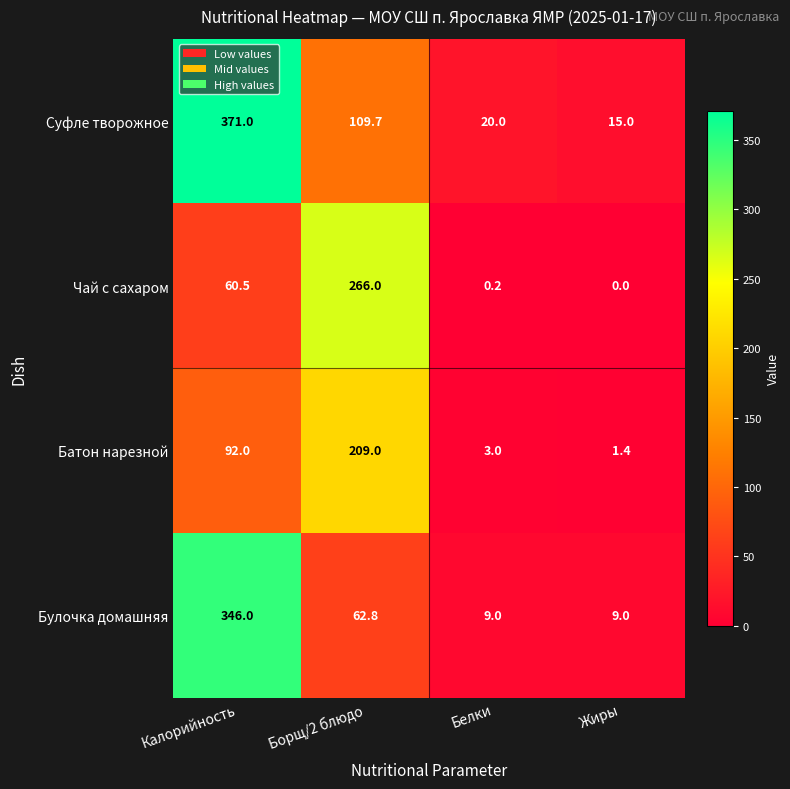

Read the Батон нарезной value at Калорийность.

92.0